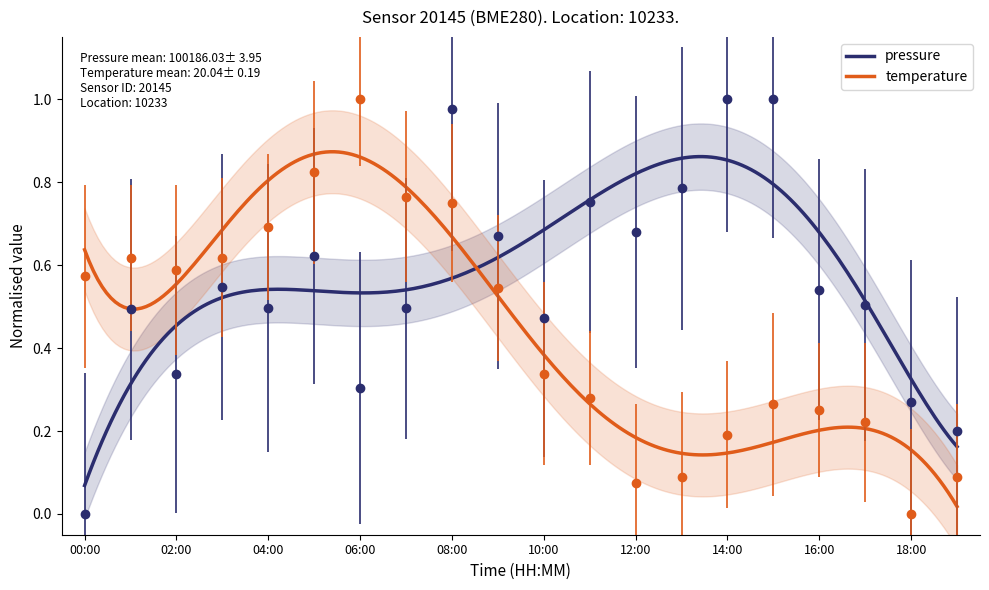

What are all the series names shown in the legend?

pressure, temperature